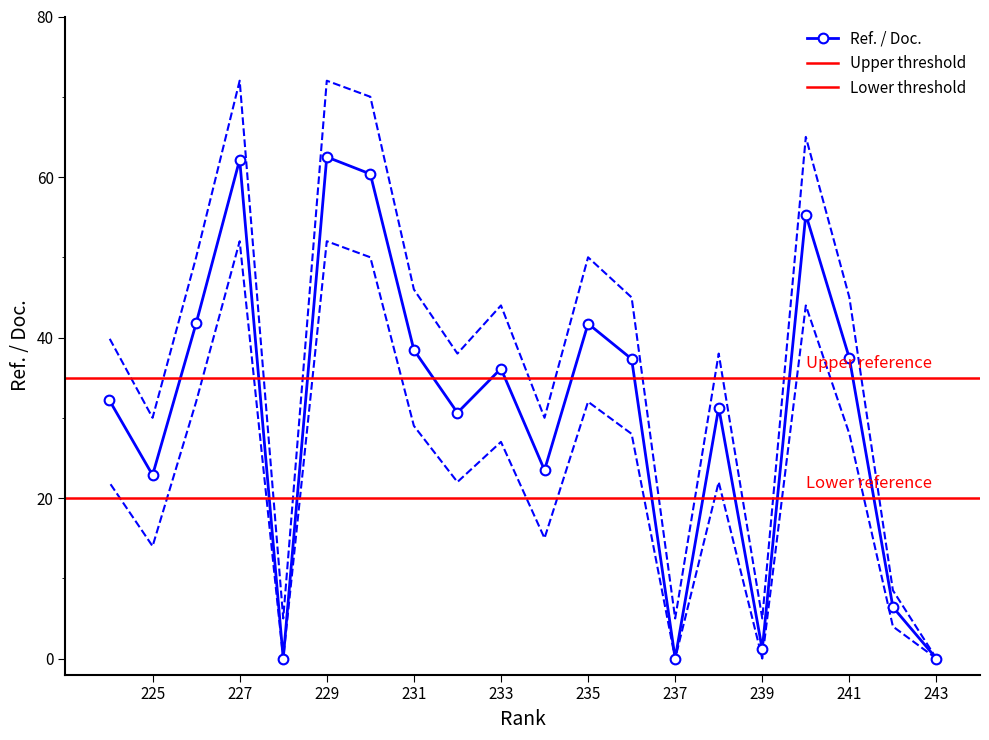

What is the approximate value of Ref. / Doc. at 225?

22.9